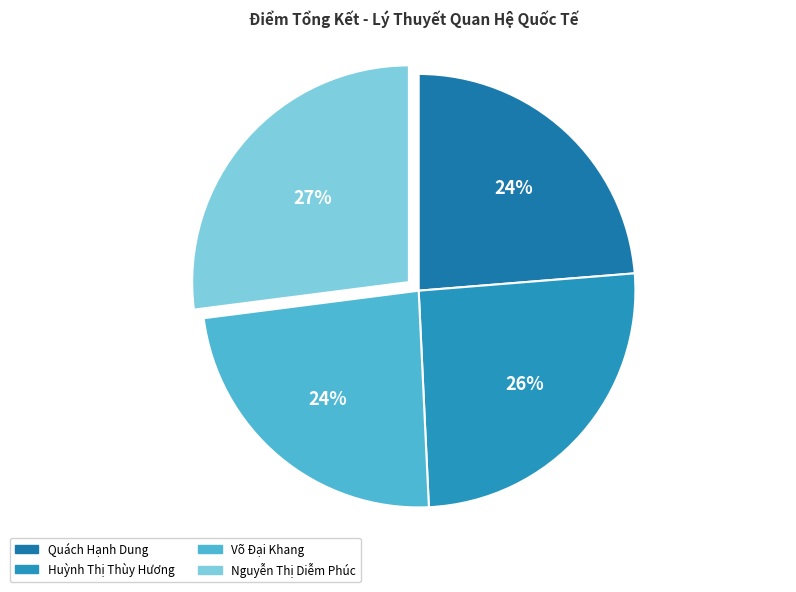

To the nearest percent, what percentage of the pie is Quách Hạnh Dung?

24%